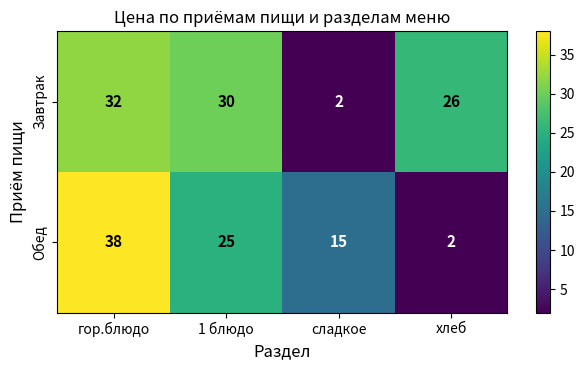

Reading left to right, list all the values displayed in this chart.

Завтрак: 32	30	2	26
Обед: 38	25	15	2